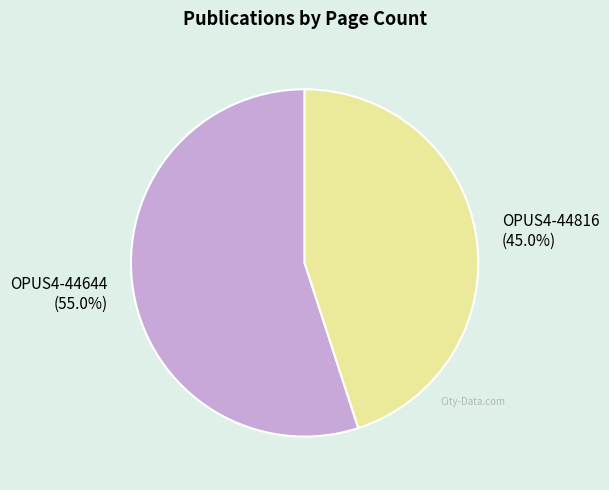

Does any single category account for the majority?

Yes